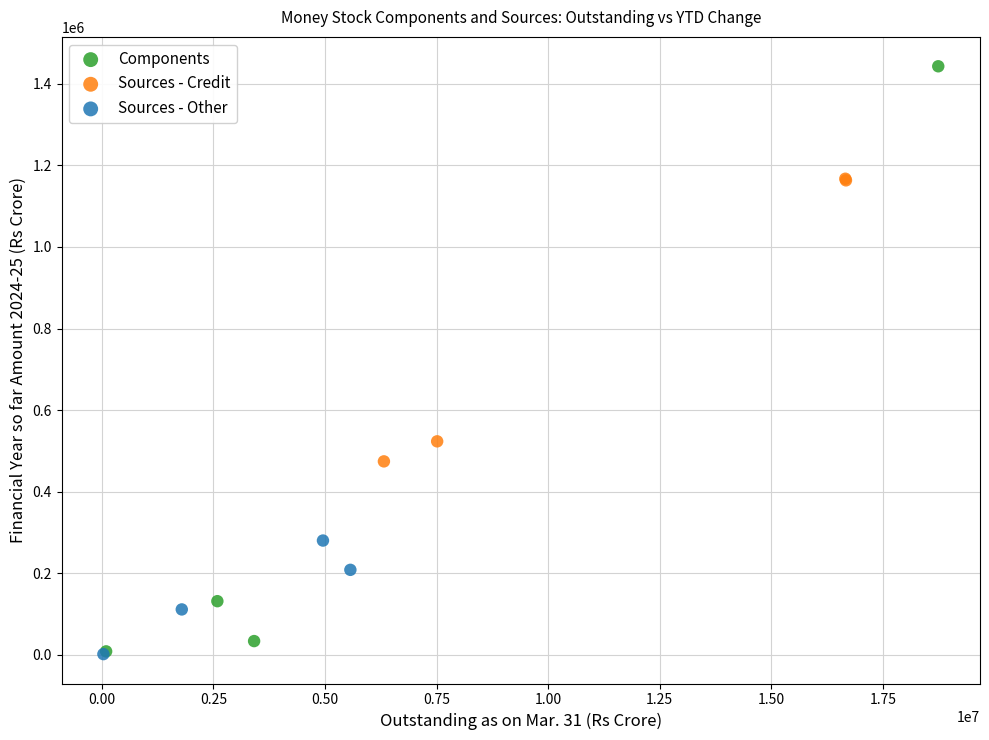

Which series has the widest spread of Y values?

Components